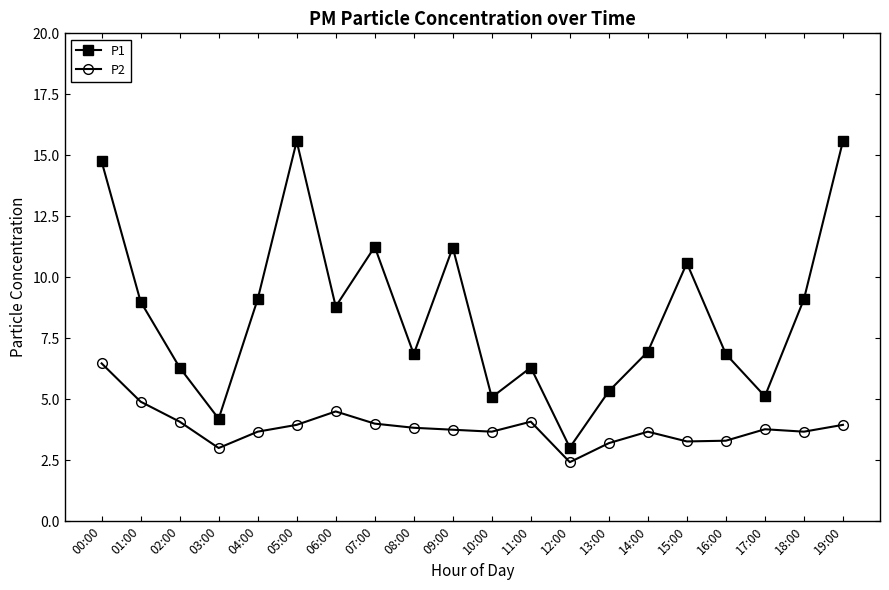

How many values in the P1 series exceed 8?

10